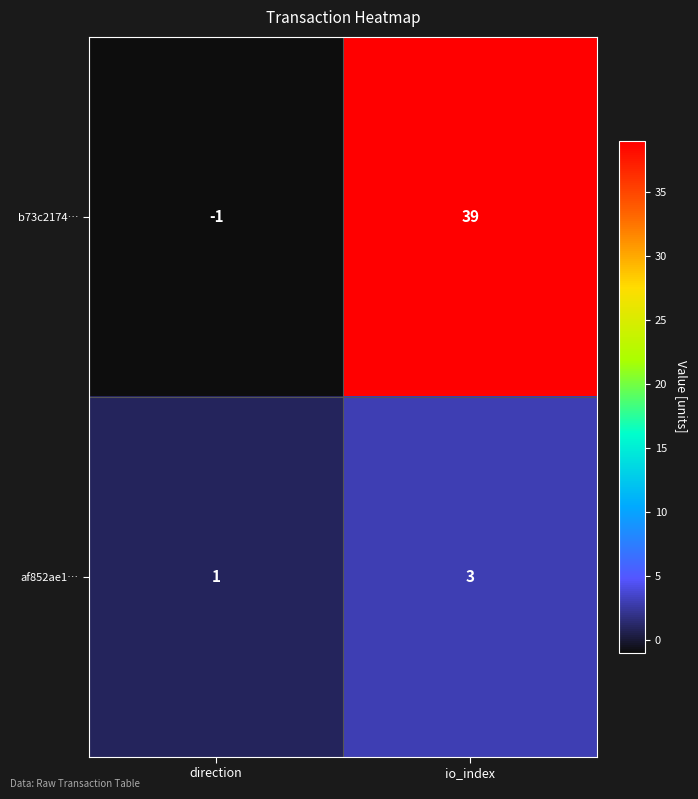

List the series in order of their overall mean, lowest first.

af852ae1…, b73c2174…